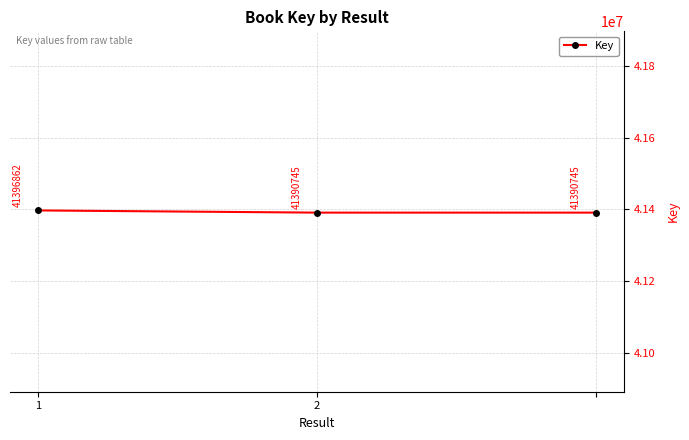

Does the chart display data point markers on the line(s)?

Yes